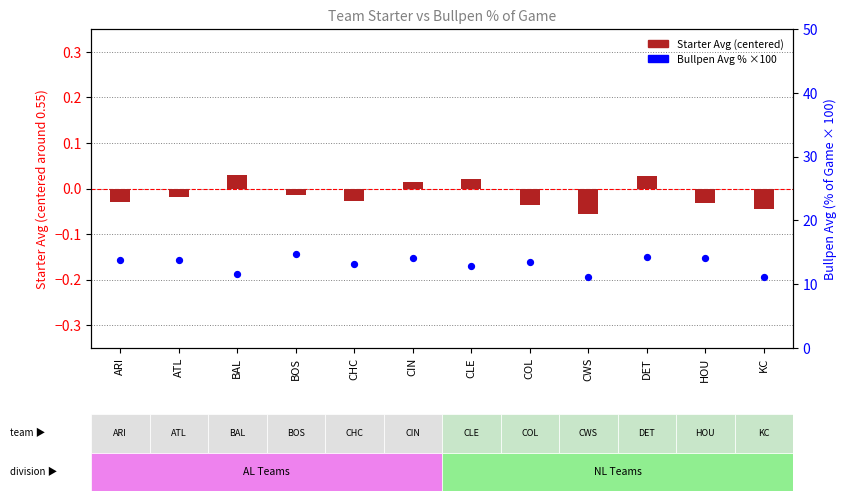

Which series has the widest spread of Y values?

Bullpen Avg %